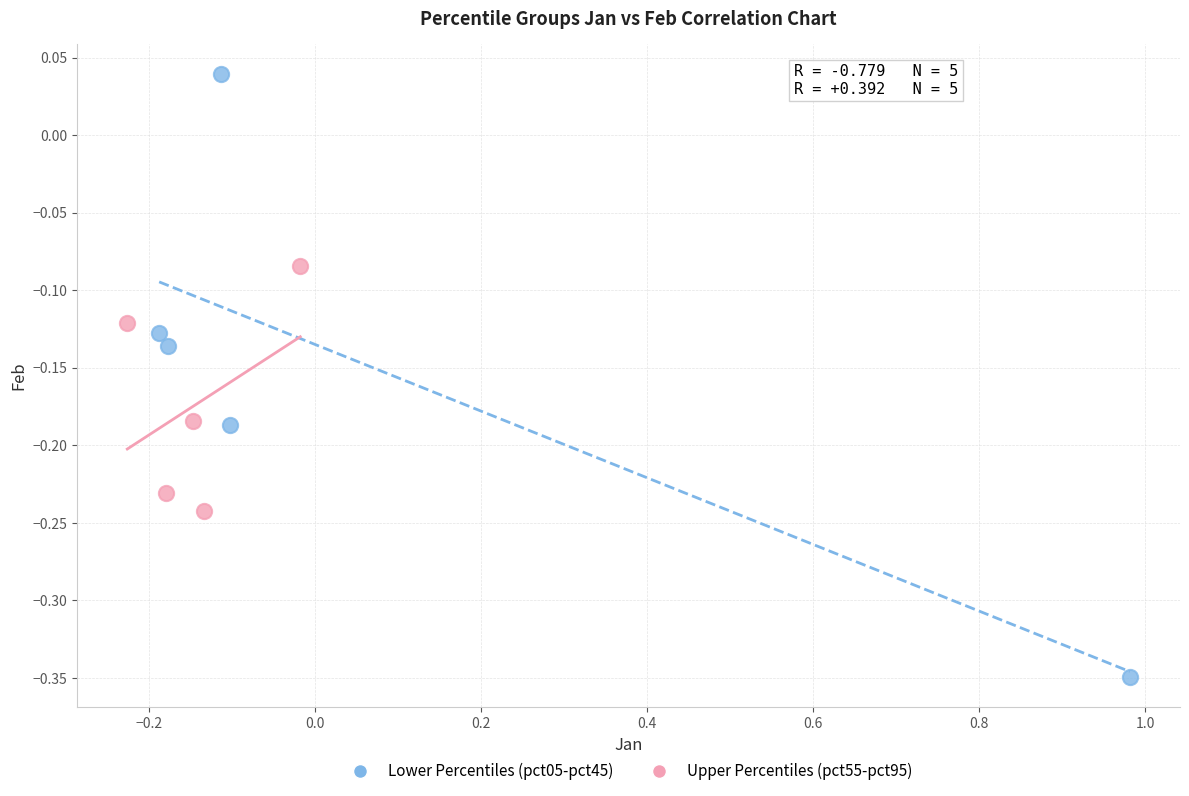

Which series reaches the minimum Y coordinate?

Lower Percentiles (pct05-pct45)